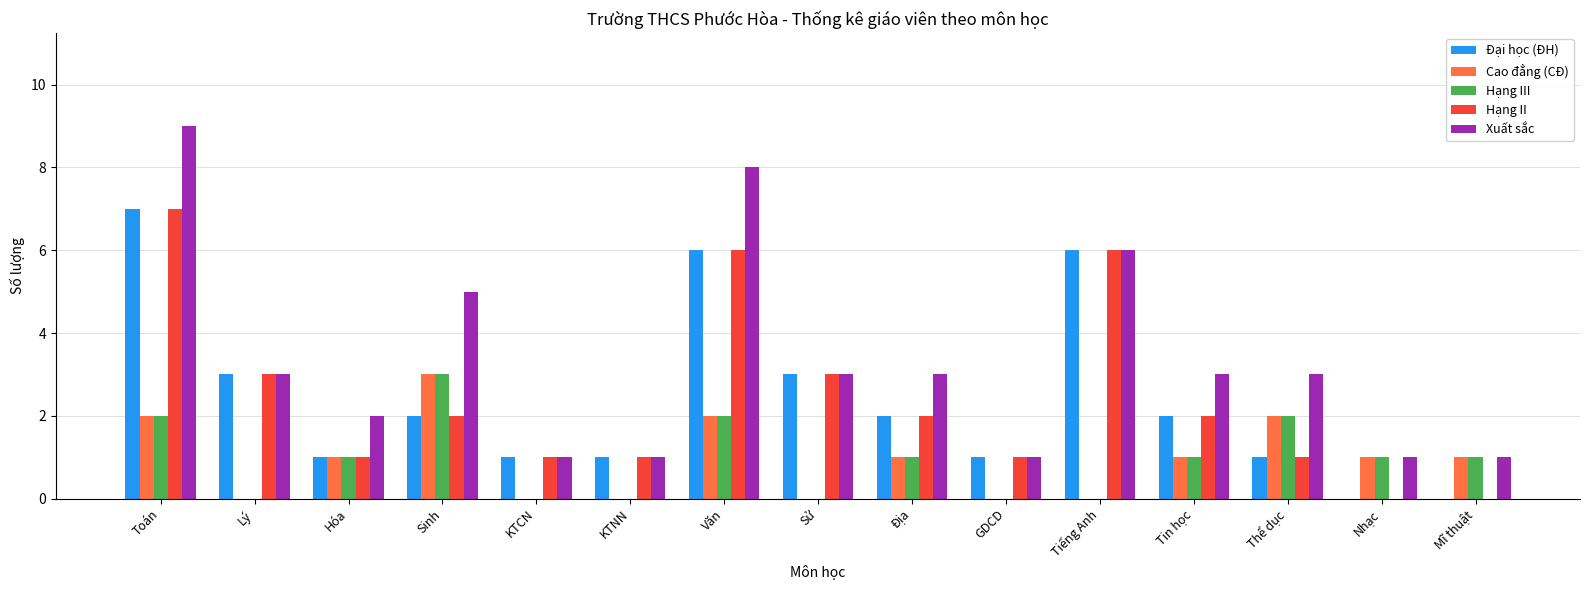

What is the spread (max minus min) of values at Thể dục?

2